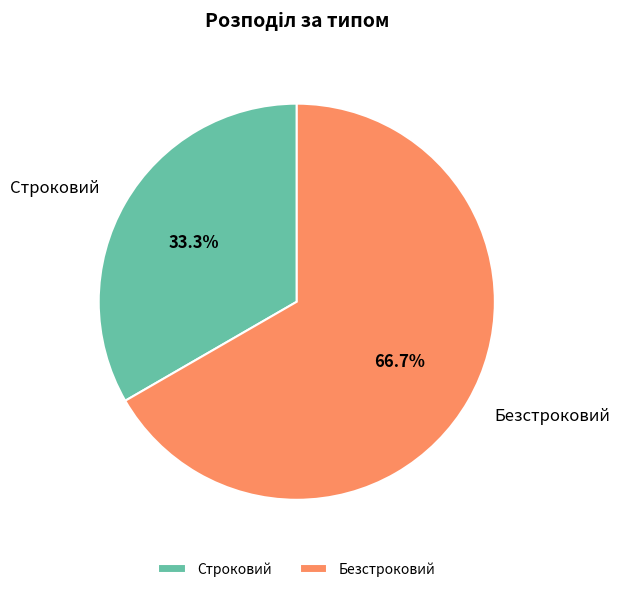

To the nearest percent, what portion does Строковий represent?

33%